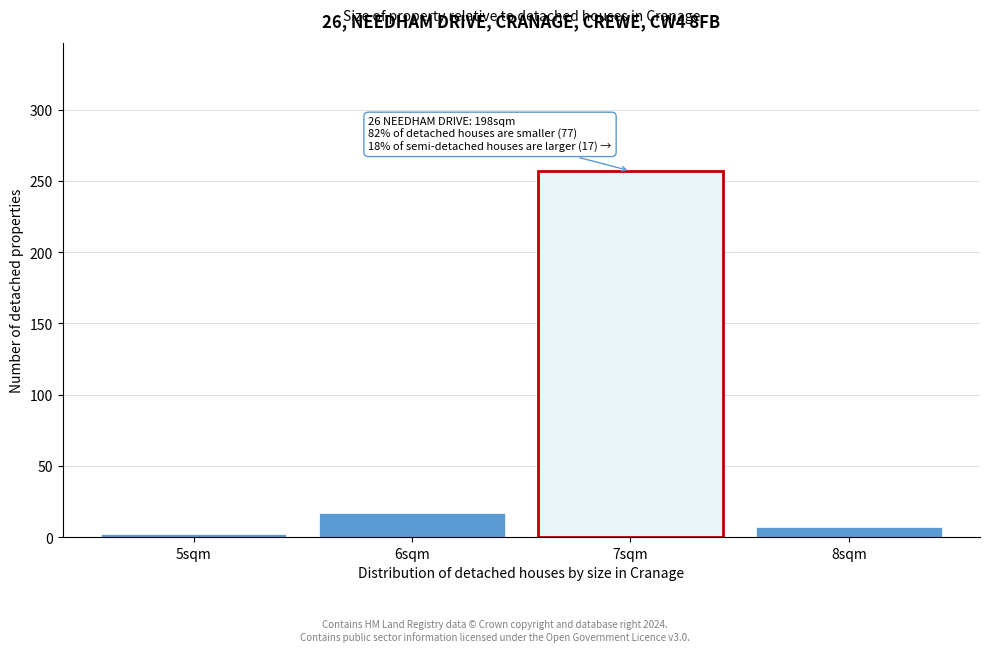

Reading right to left, list all the values displayed in this chart.

7	257	17	2